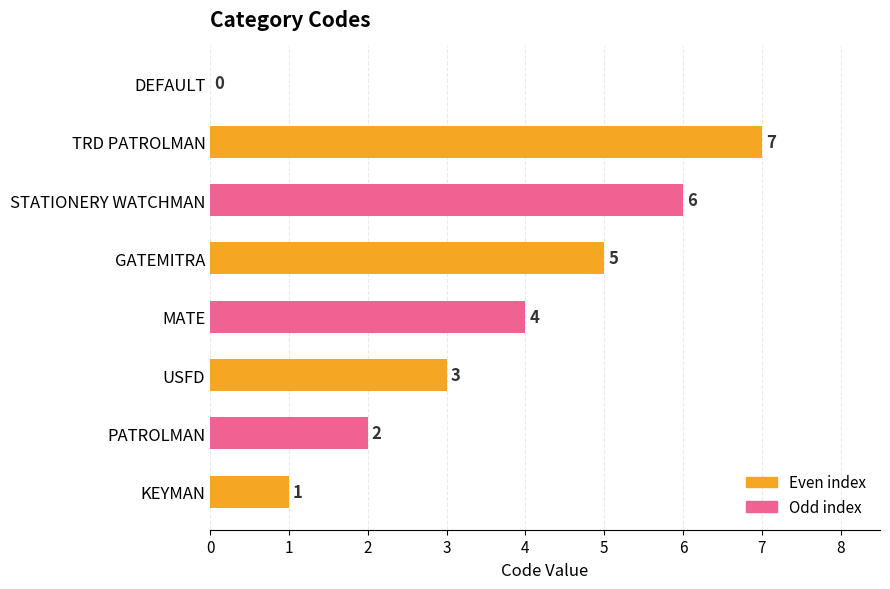

The value at USFD is 1. True or false?

False